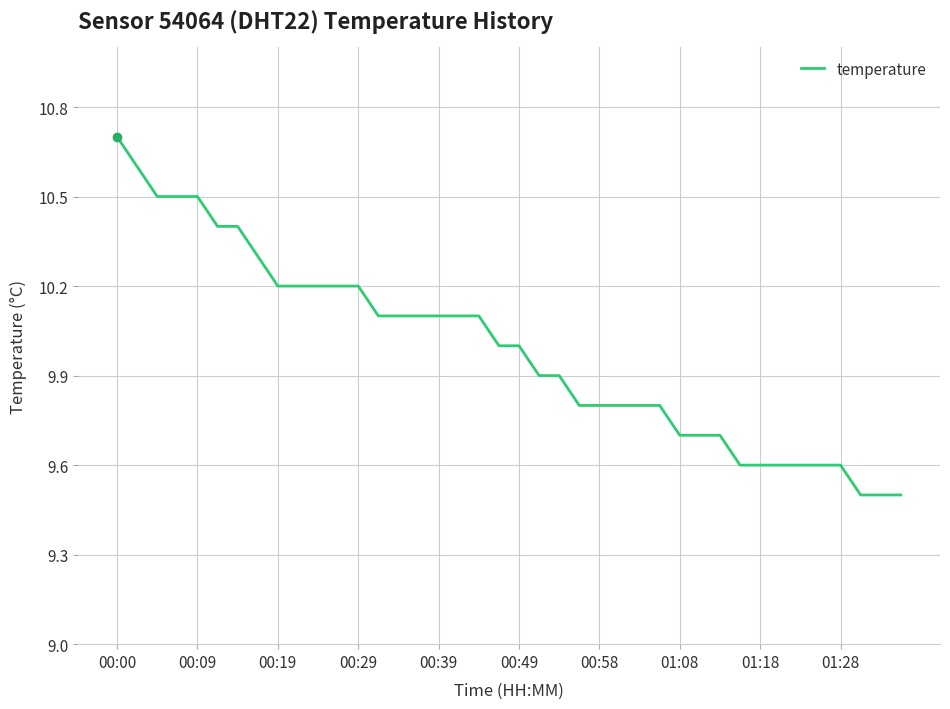

What is the maximum value shown in the chart?

10.7